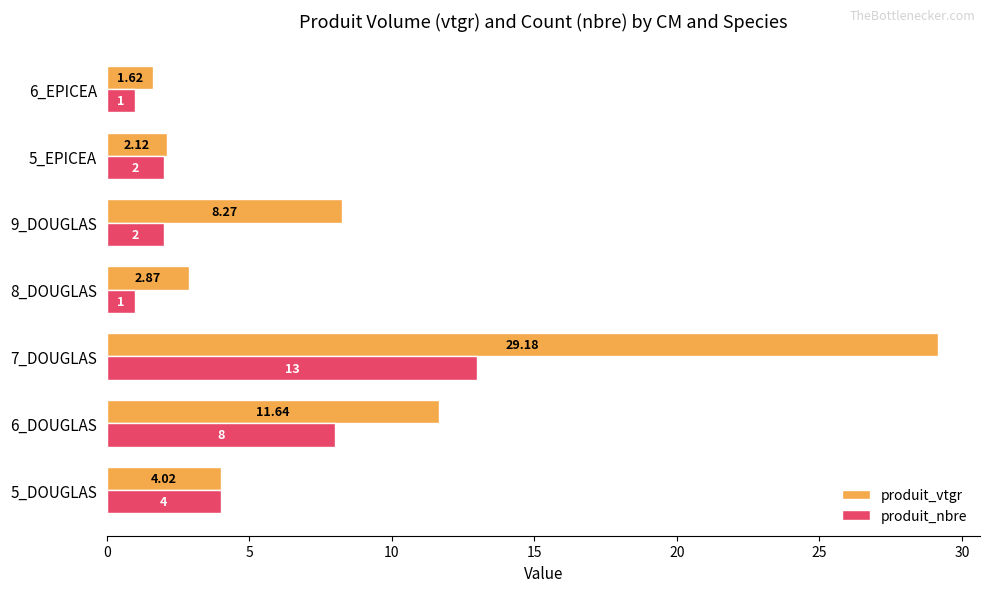

Is the value of produit_vtgr at 5_EPICEA greater than the value of produit_nbre at 9_DOUGLAS?

Yes